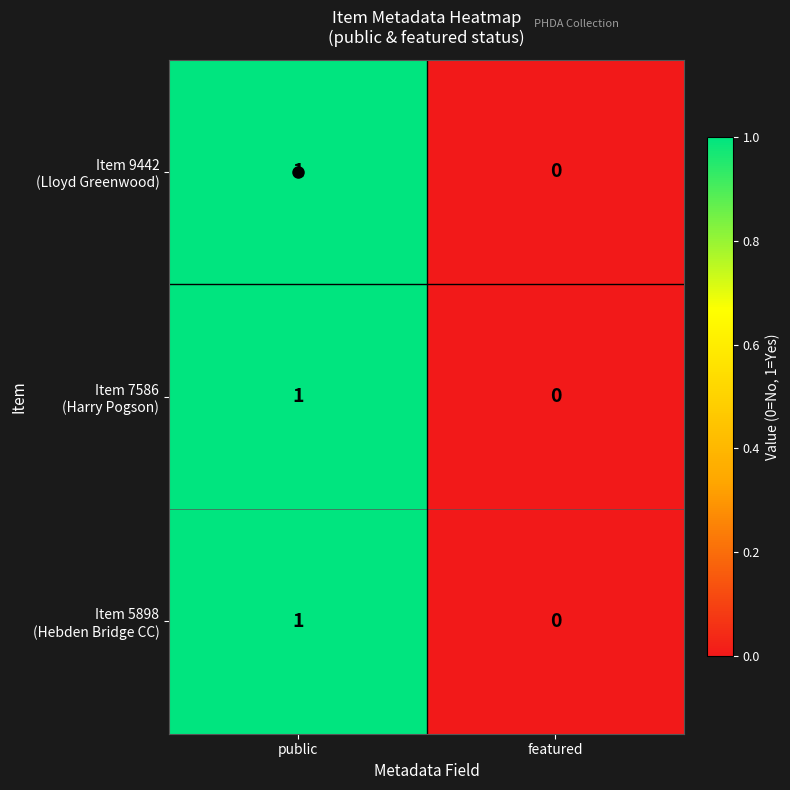

At which category is the sum across all series the highest?

public